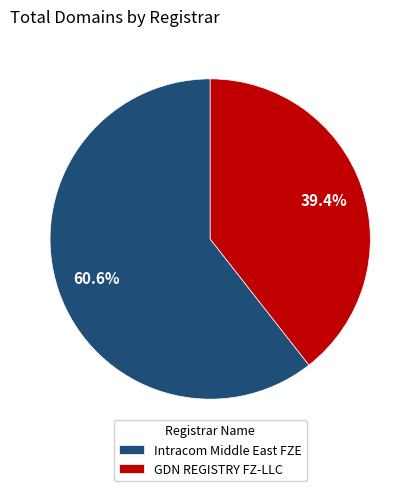

To the nearest percent, what is the difference between the largest and smallest slice percentages?

21%